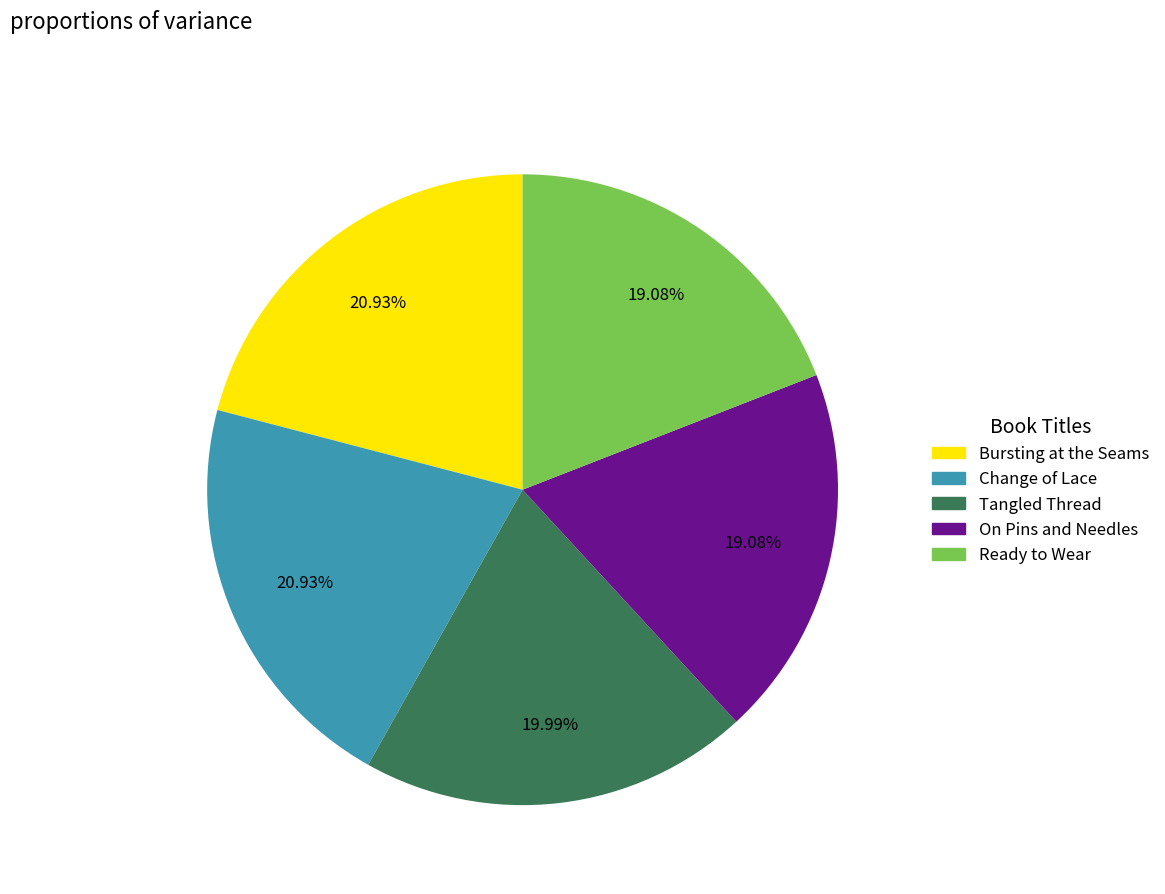

True or false: Bursting at the Seams accounts for 28% of the total.

False